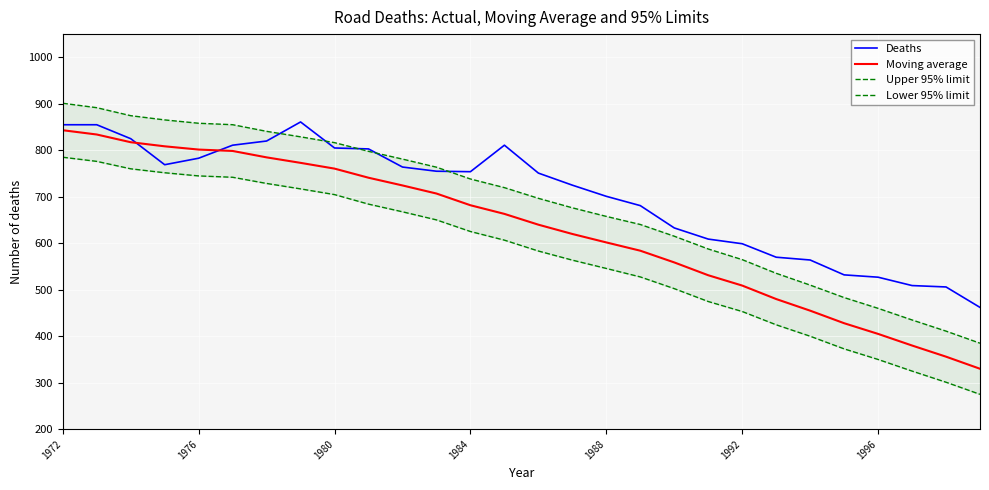

What is the difference between the second highest and minimum values in the Upper 95% limit series?

506.7